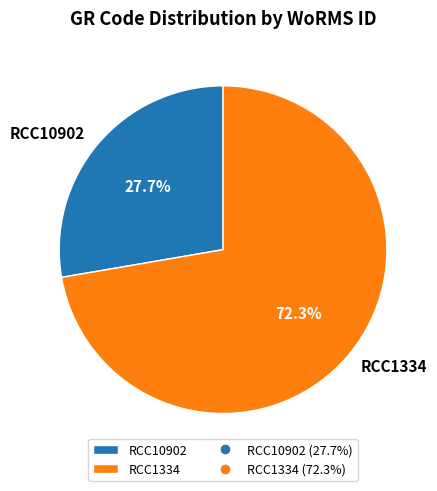

Is there a majority slice in this chart?

Yes